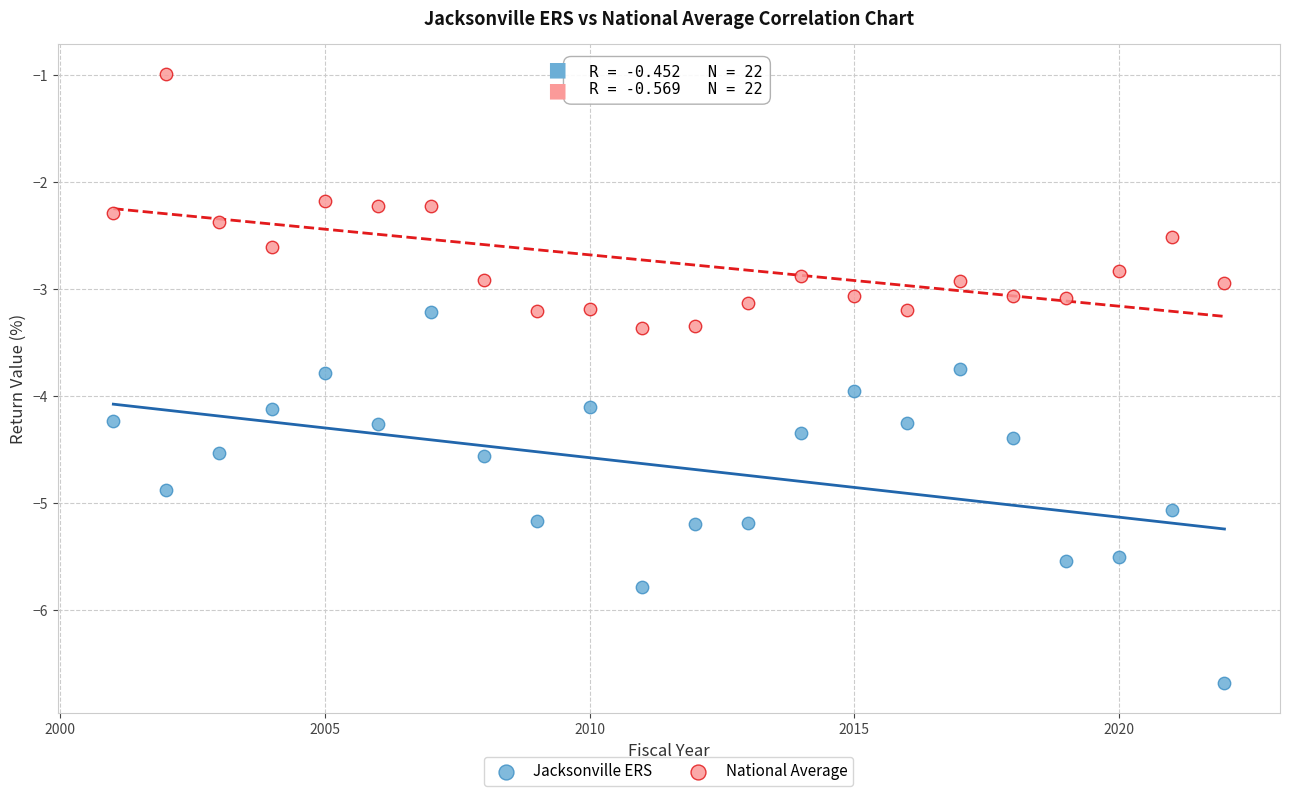

Which series reaches the minimum Y coordinate?

Jacksonville ERS